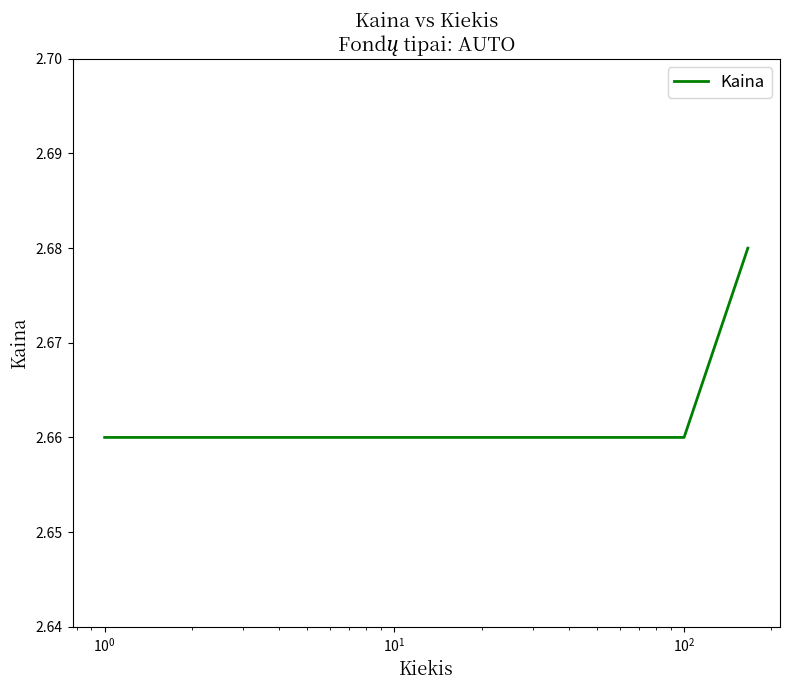

What is the sum of all values?

13.3